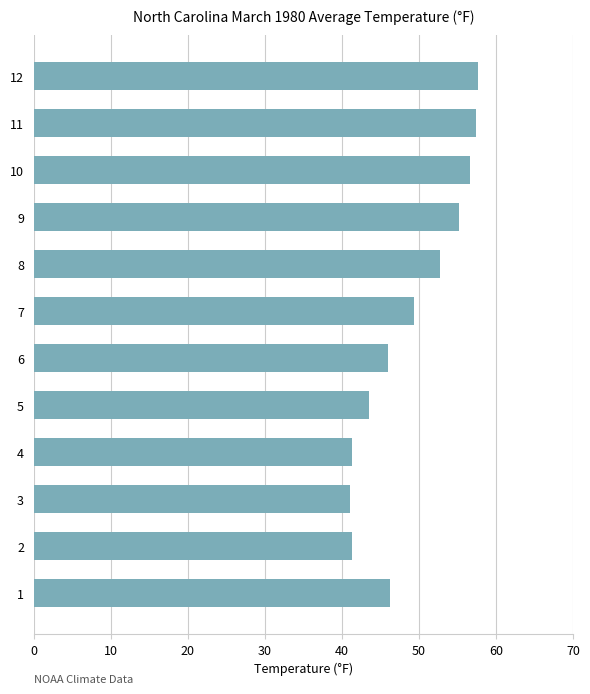

What is the average value?

49.0